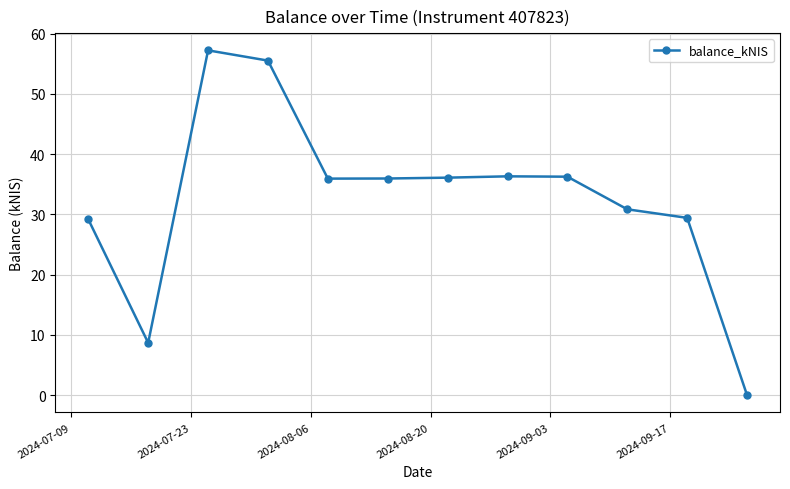

How many series are shown in this chart?

1